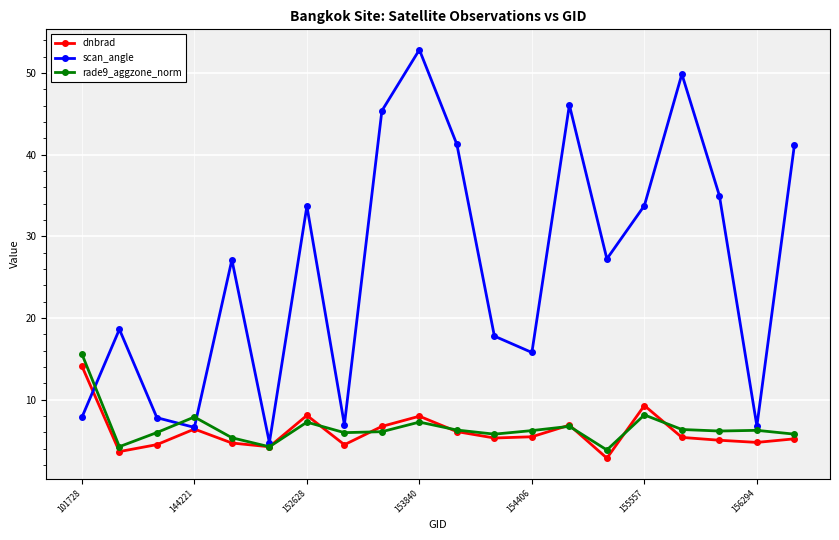

Rank the series by their maximum value, from lowest to highest.

dnbrad, rade9_aggzone_norm, scan_angle